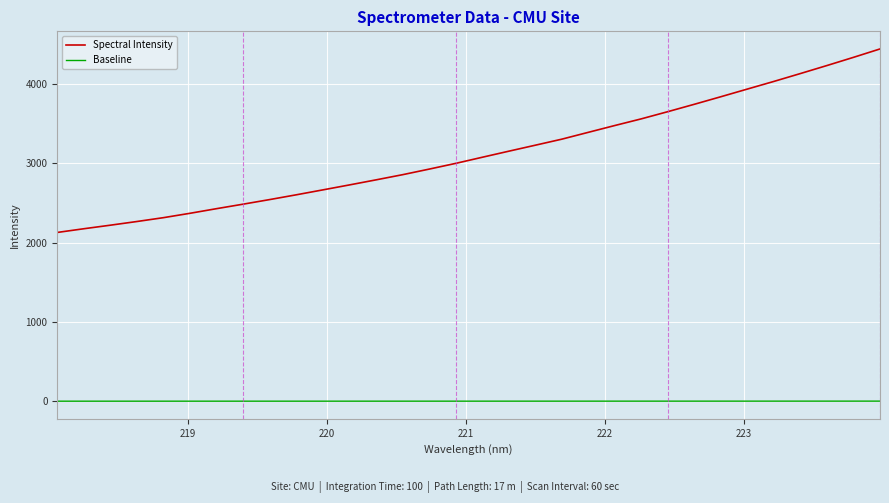

What is the difference between the maximum and minimum values in the Spectral Intensity series?

2313.0